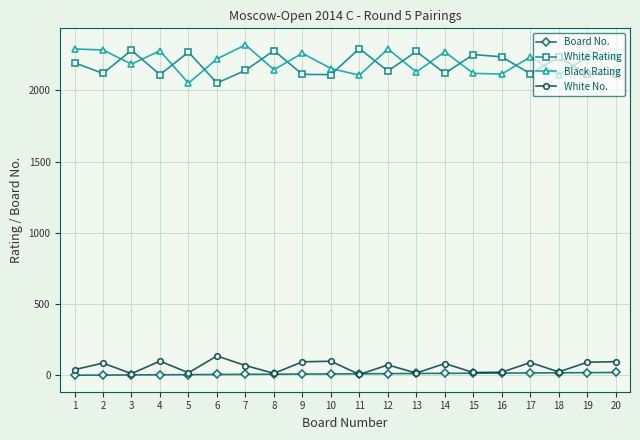

What is the spread (max minus min) of values at 15?

2236